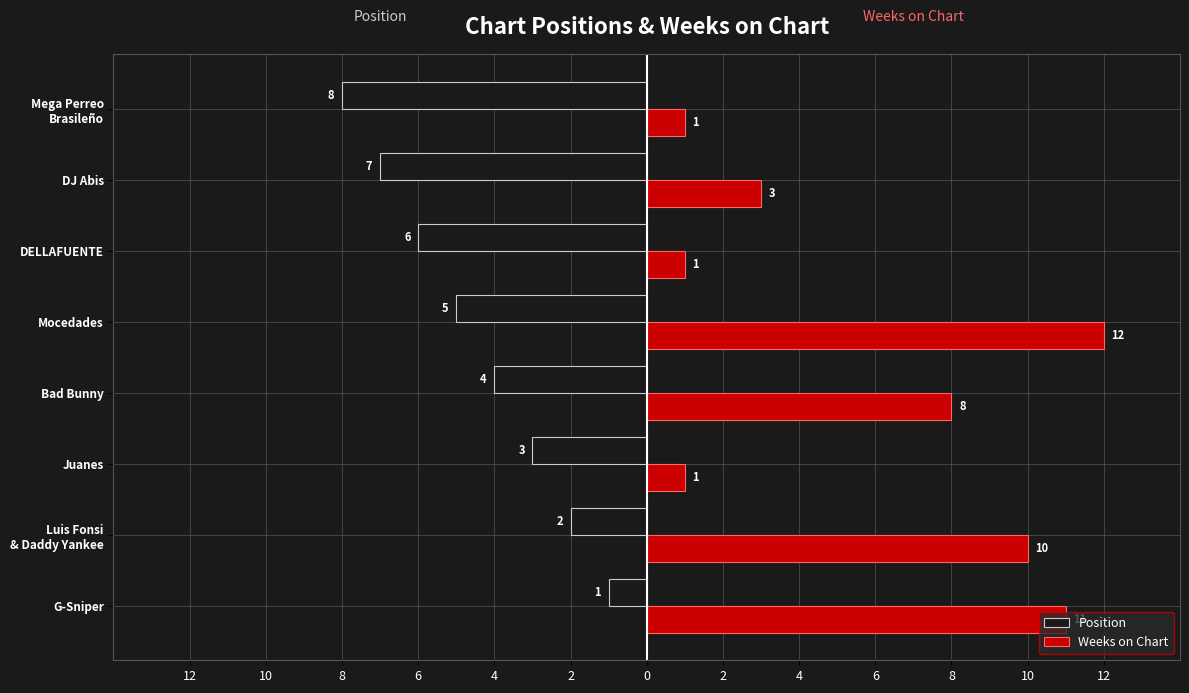

What are all the series names shown in the legend?

Position, Weeks on Chart